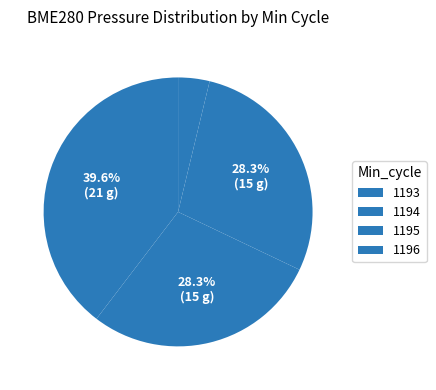

Count the number of slices in the pie.

4